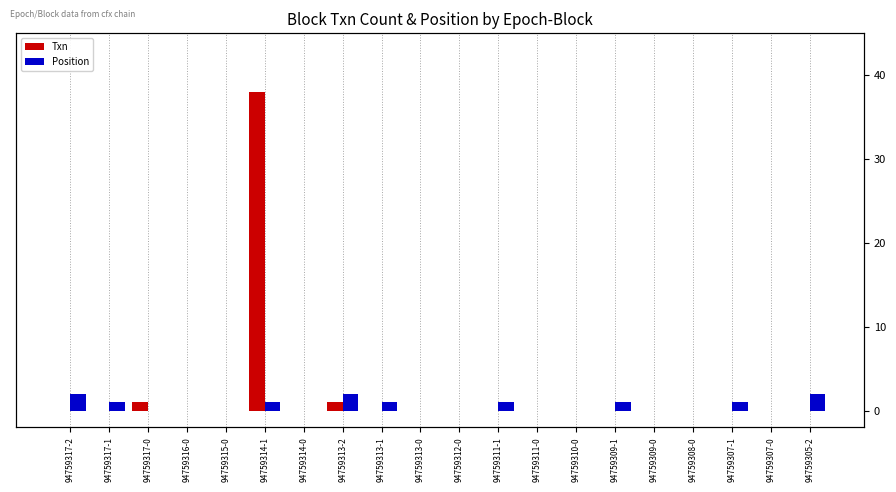

What is the average value of the Txn series?

2